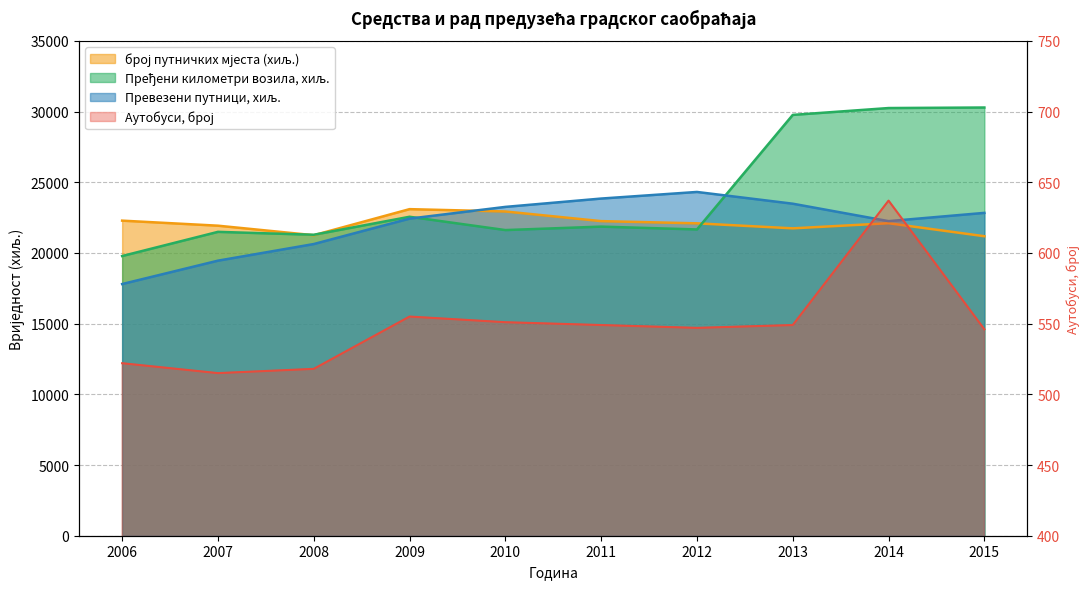

True or false: Пређени километри возила, хиљ. and Аутобуси, број cross at least once.

False